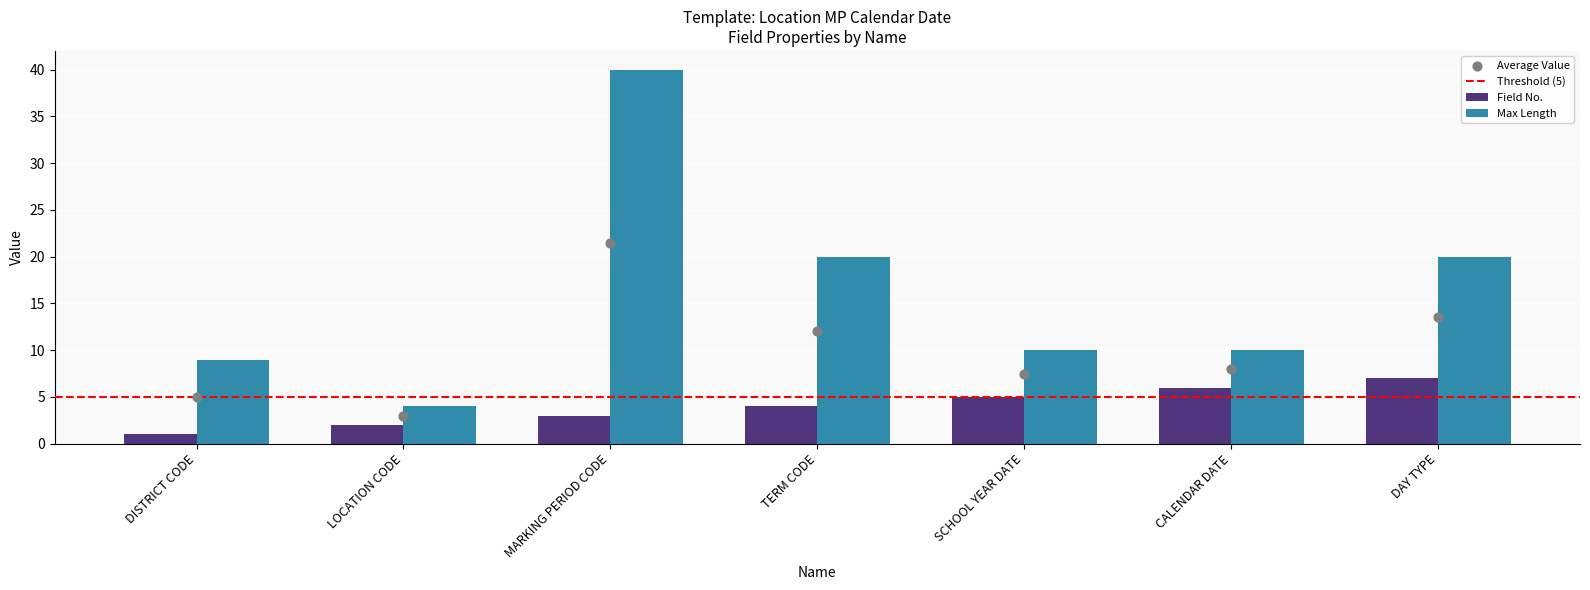

At how many categories does at least one series exceed 30?

1